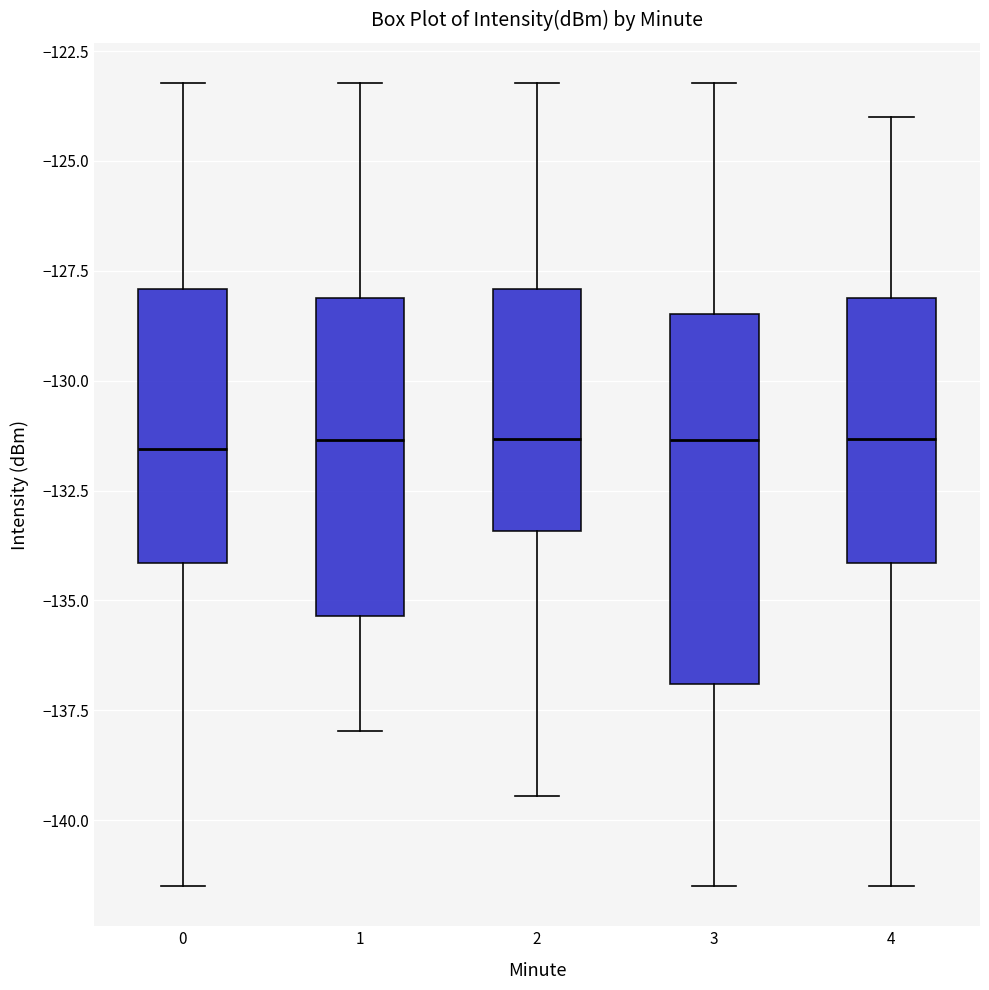

Comparing the boxes themselves (not the whiskers), which one is the tallest?

3